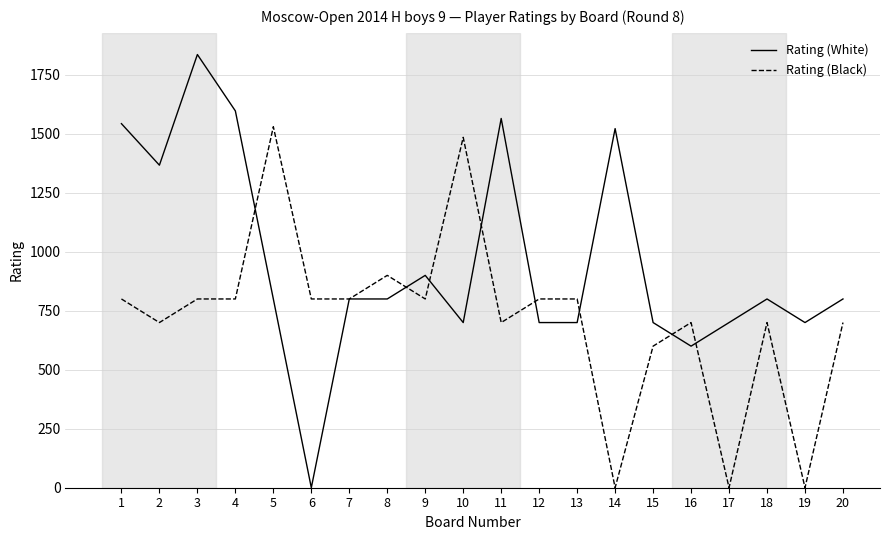

True or false: Rating (Black) and Rating (White) intersect in this chart.

True